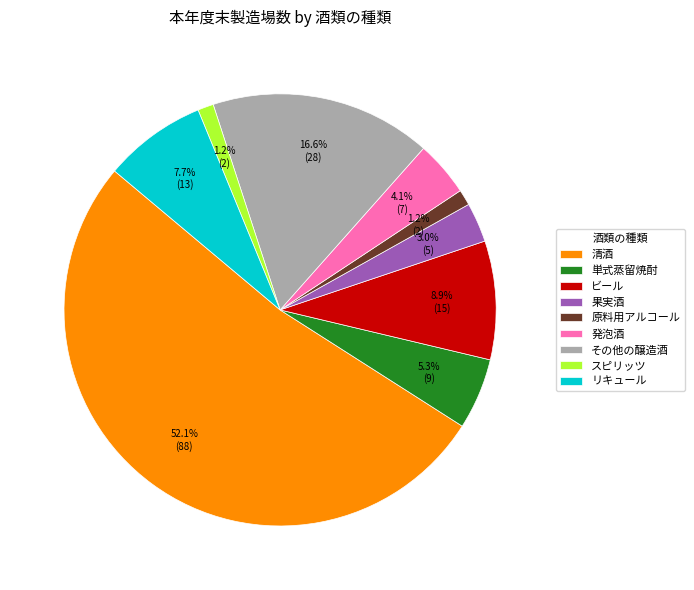

To the nearest percent, what is the difference between the 果実酒 and リキュール slice percentages?

5%